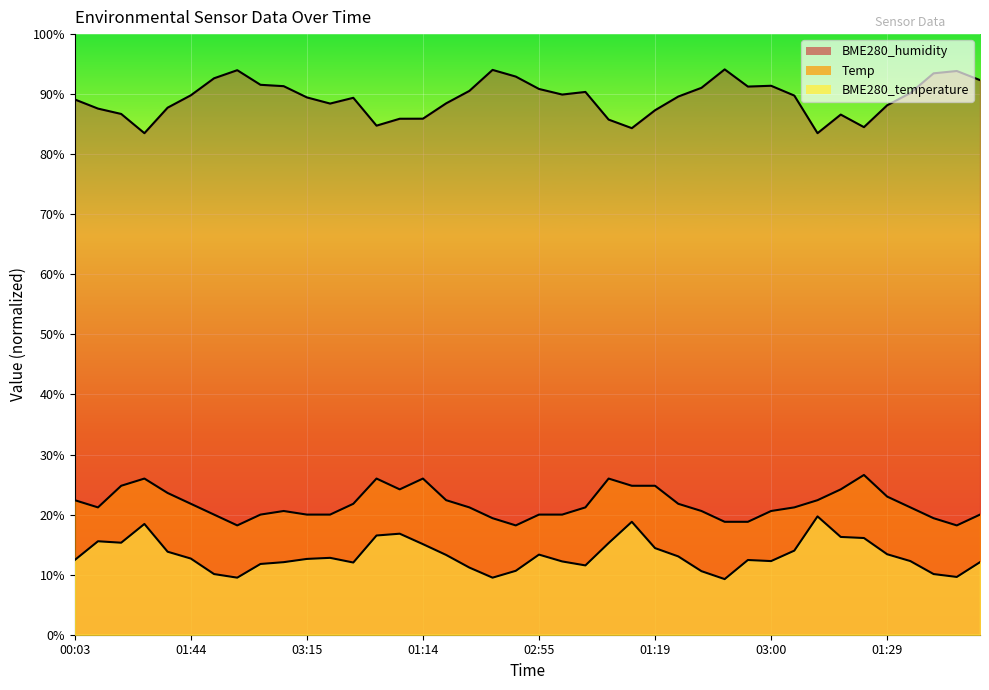

Which category has the lowest value in the BME280_temperature series?

02:20